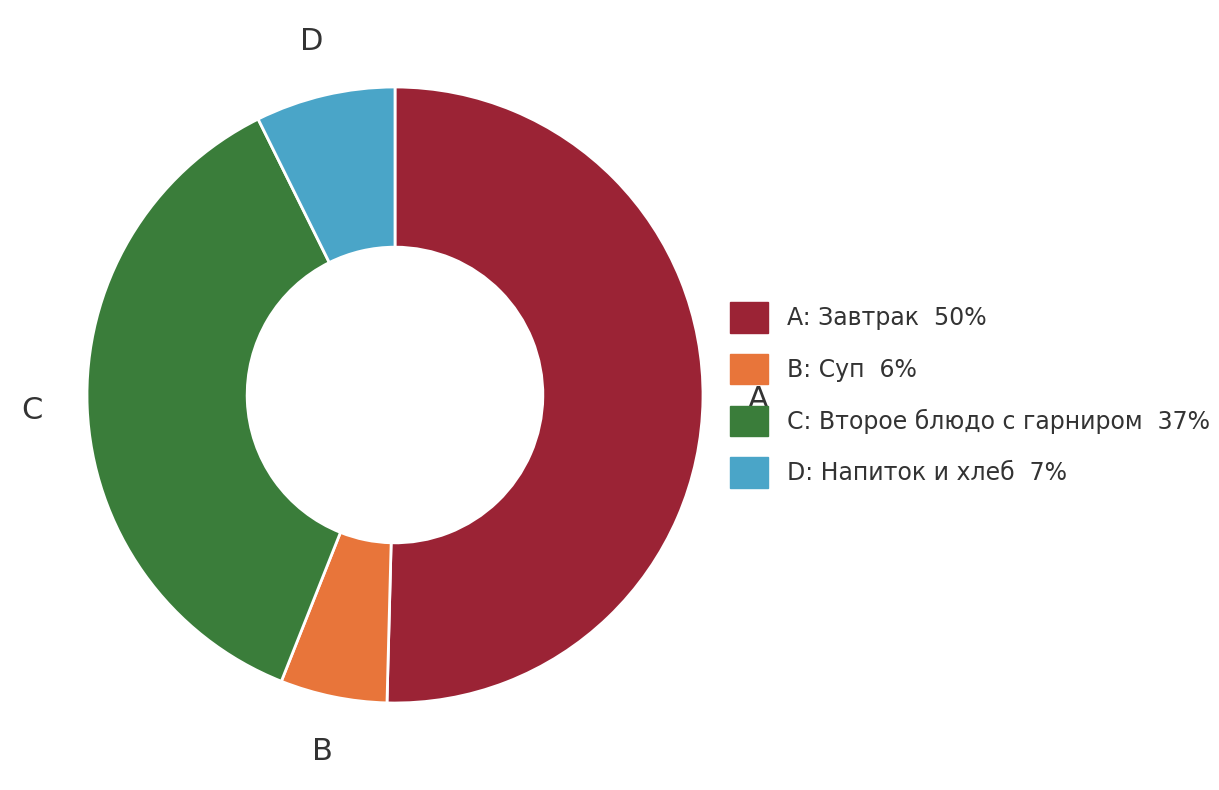

Is there a majority slice in this chart?

Yes